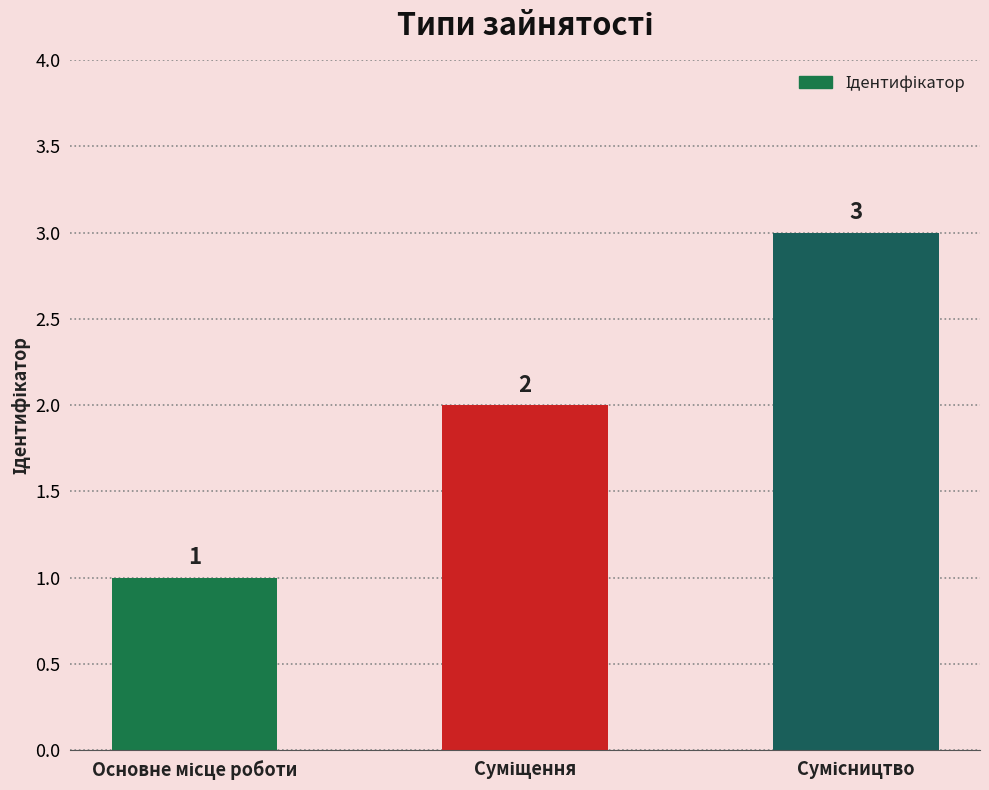

How many values are between 1 and 3?

3